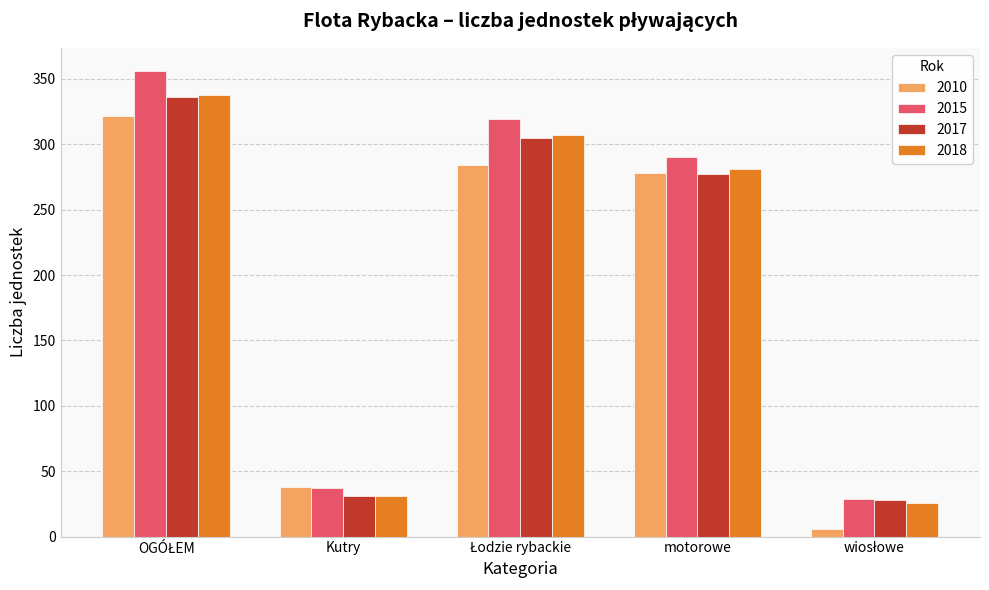

What is the average value of the 2010 series?

186